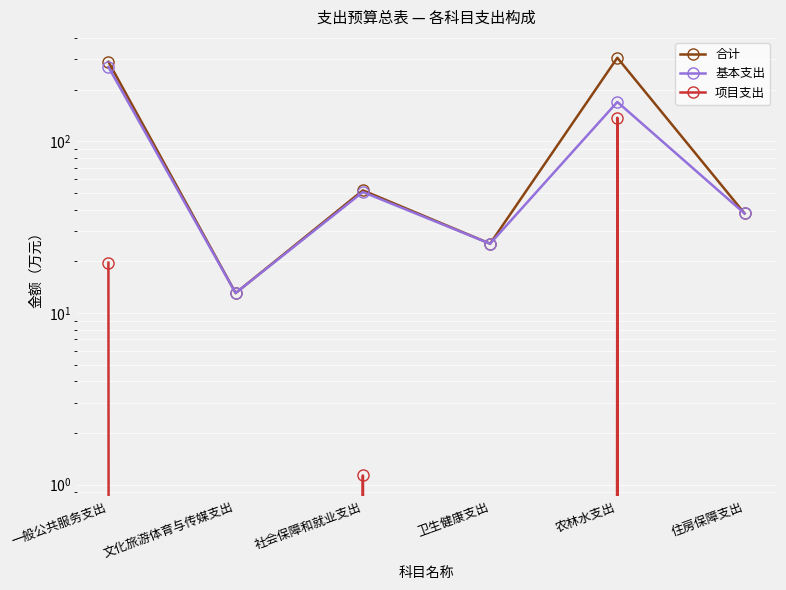

Rank the series by their average value, from lowest to highest.

项目支出, 基本支出, 合计